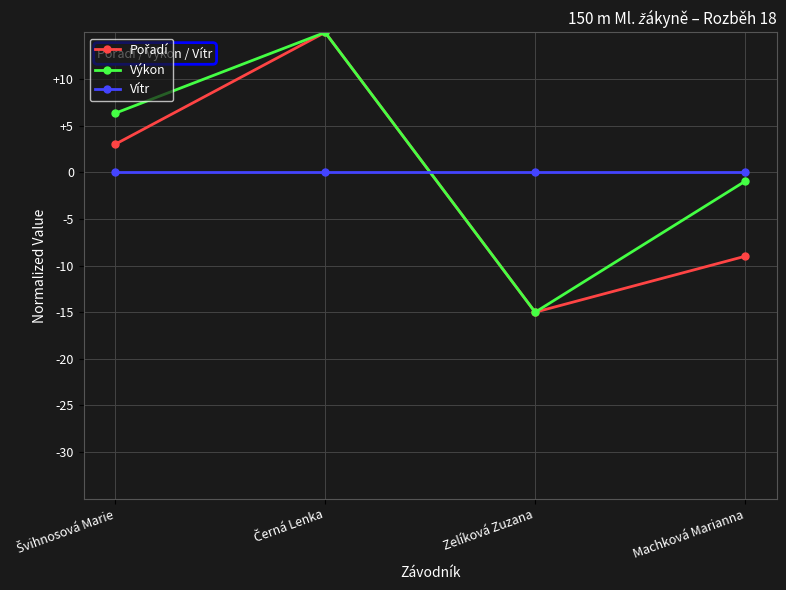

Does the chart display data point markers on the line(s)?

Yes